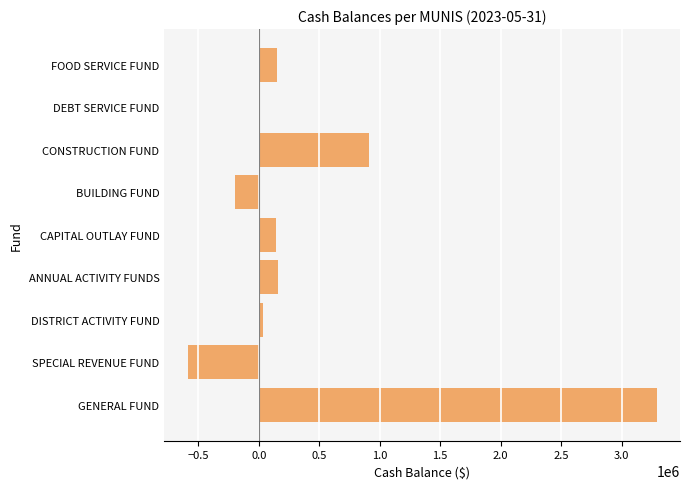

What is the change in value from GENERAL FUND to SPECIAL REVENUE FUND?

-3876023.0